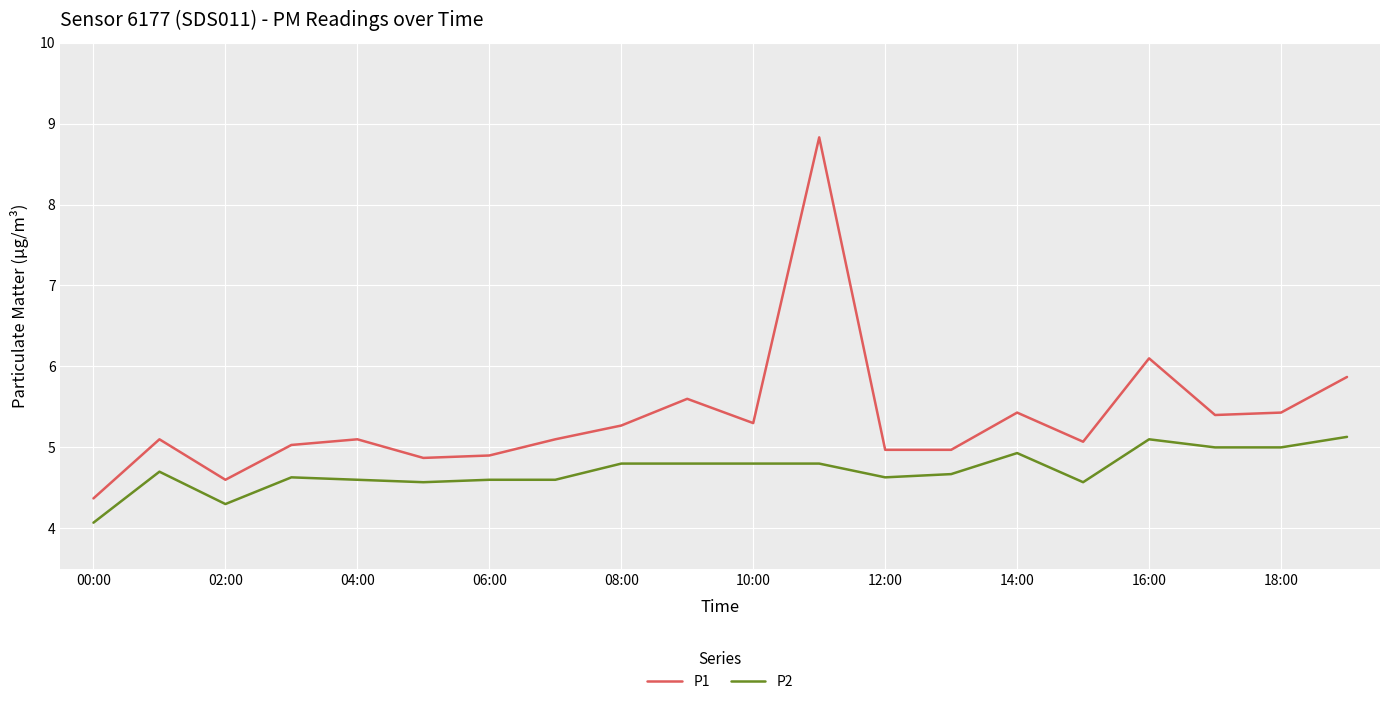

Reading left to right, what are all the values shown in this chart?

P1: 4.4	5.1	4.6	5.0	5.1	4.9	4.9	5.1	5.3	5.6	5.3	8.8	5.0	5.0	5.4	5.1	6.1	5.4	5.4	5.9
P2: 4.1	4.7	4.3	4.6	4.6	4.6	4.6	4.6	4.8	4.8	4.8	4.8	4.6	4.7	4.9	4.6	5.1	5.0	5.0	5.1